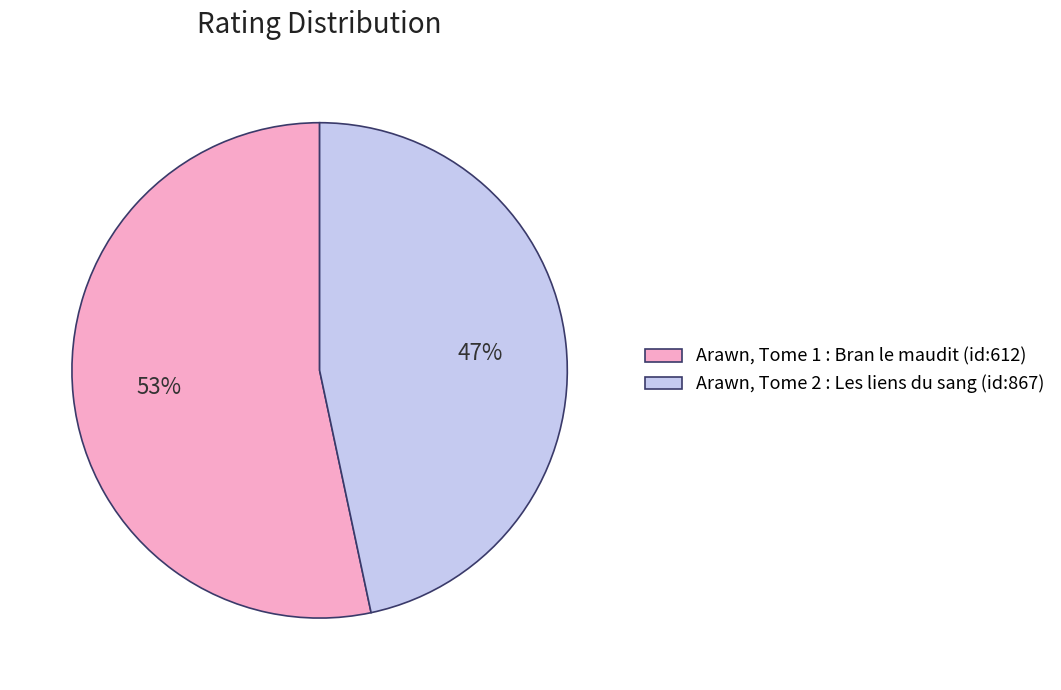

What percentage is the Arawn, Tome 2 : Les liens du sang (id:867) slice, to the nearest percent?

47%